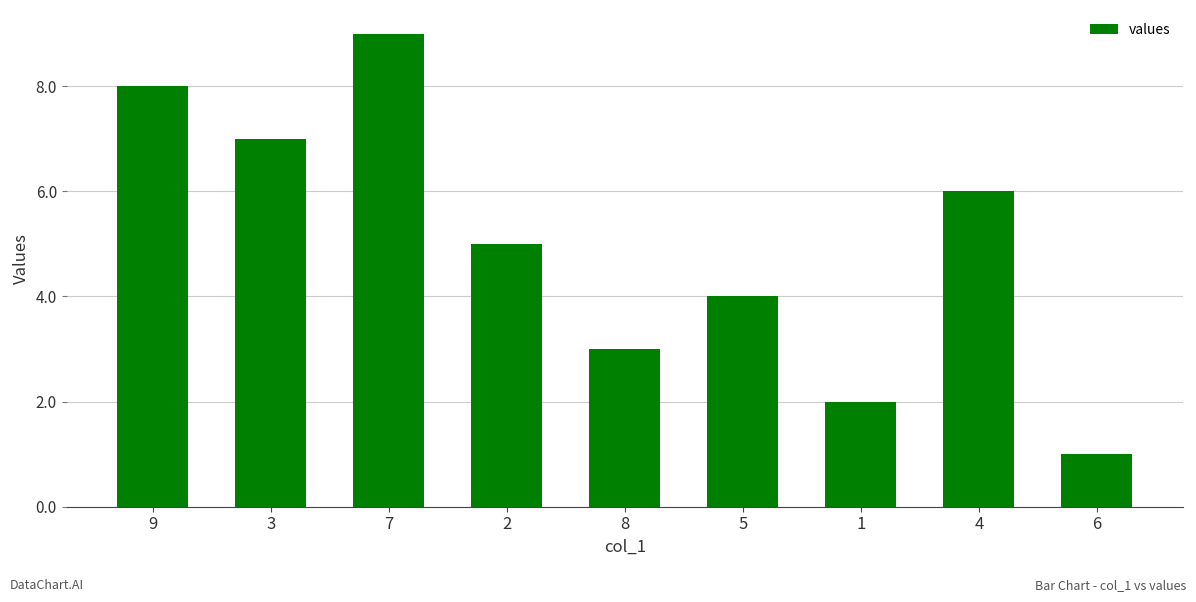

How many data points does each series have?

9